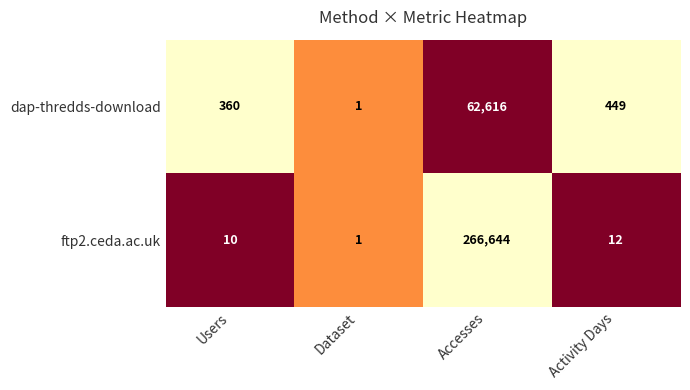

How many data points does each series have?

4